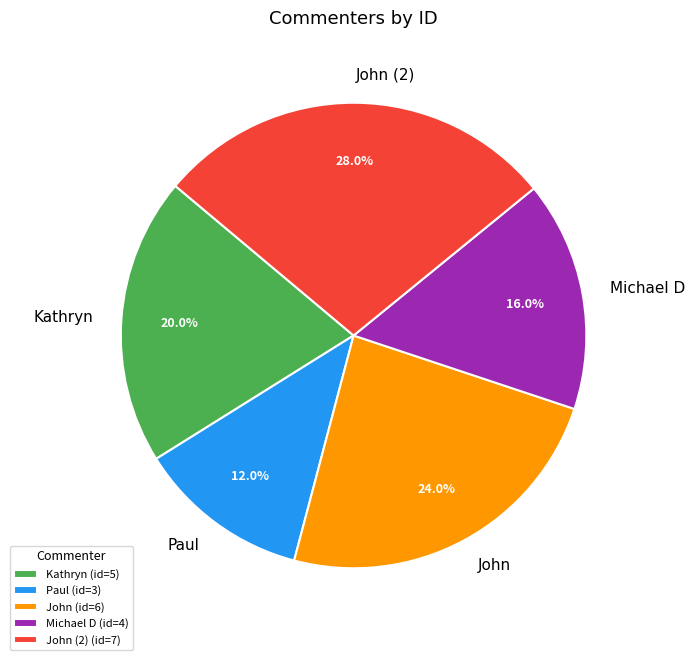

What is the largest slice in the pie chart?

John (2) (id=7)